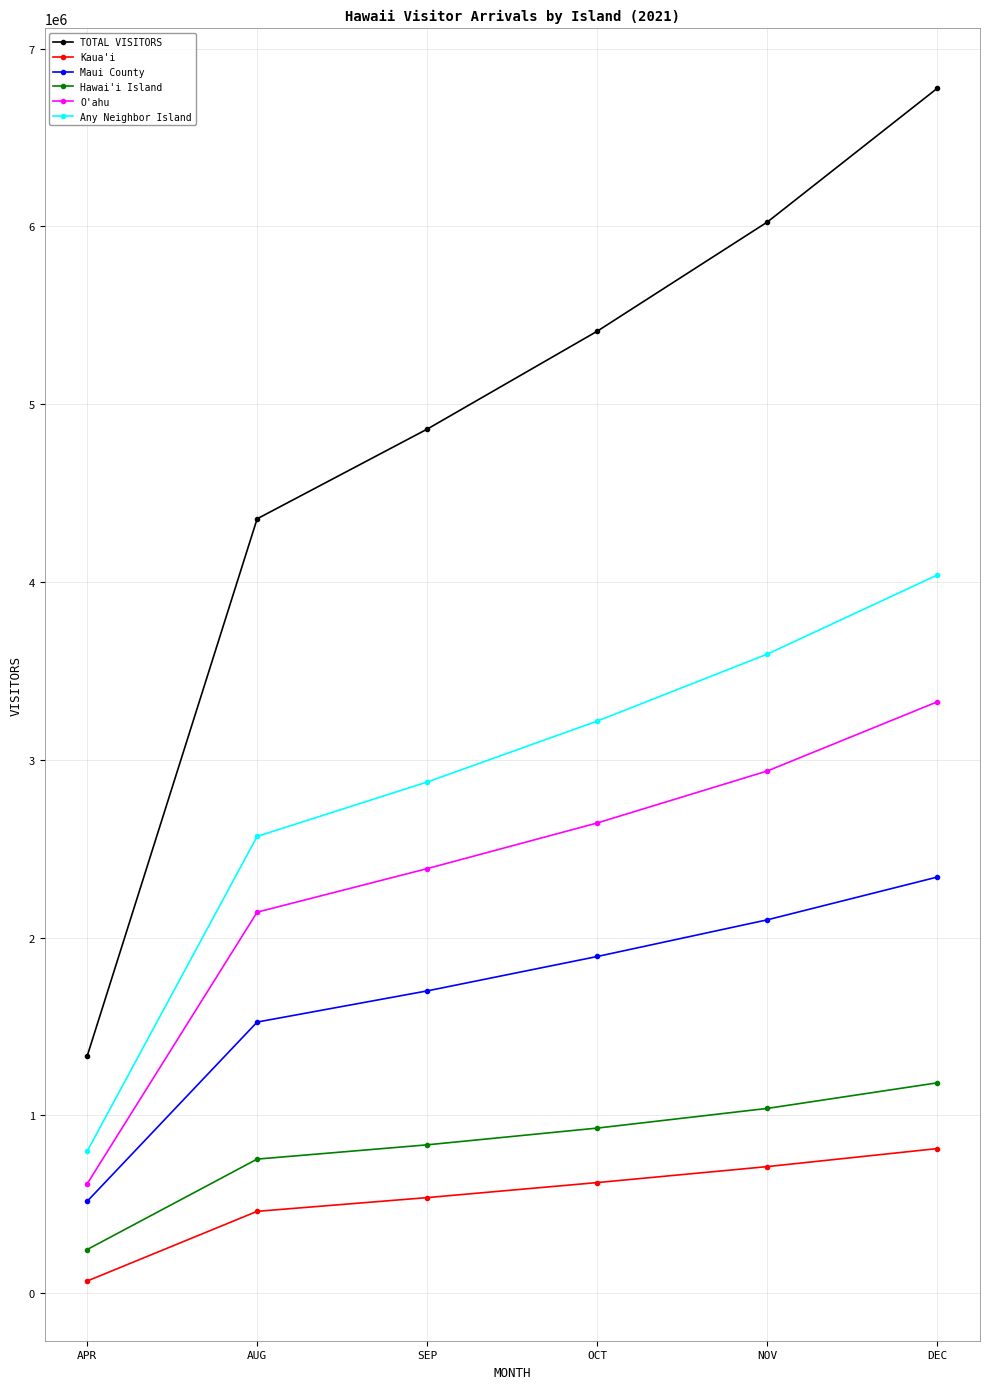

At which category is the sum across all series the highest?

DEC